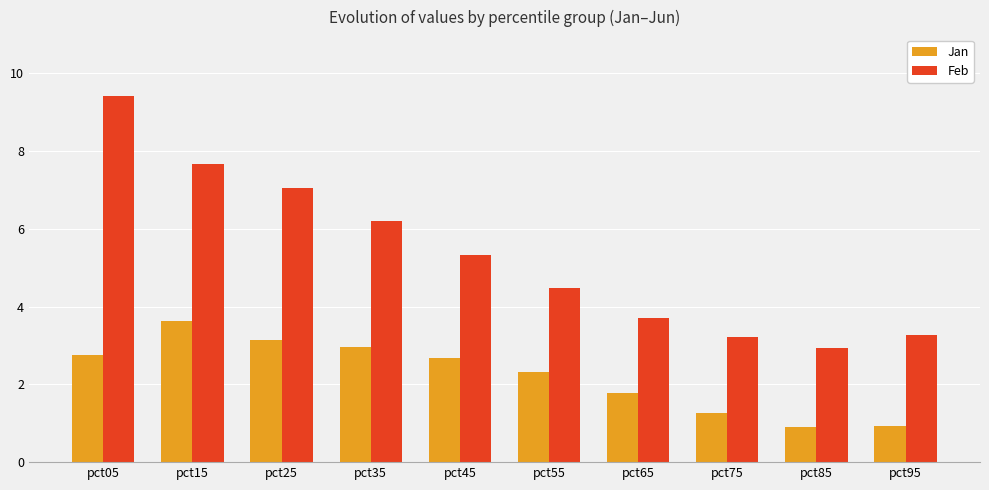

What are all the series names shown in the legend?

Jan, Feb